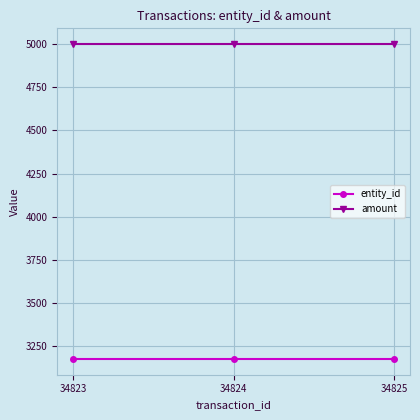

Is the value of entity_id at 34825 greater than the value of amount at 34825?

No